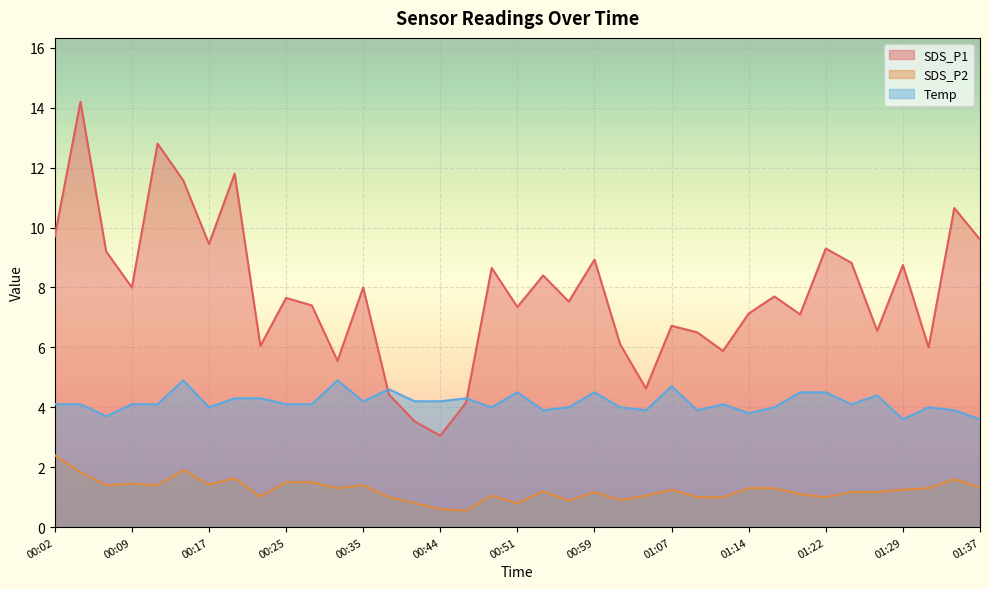

How many data points in SDS_P1 are less than 7?

13